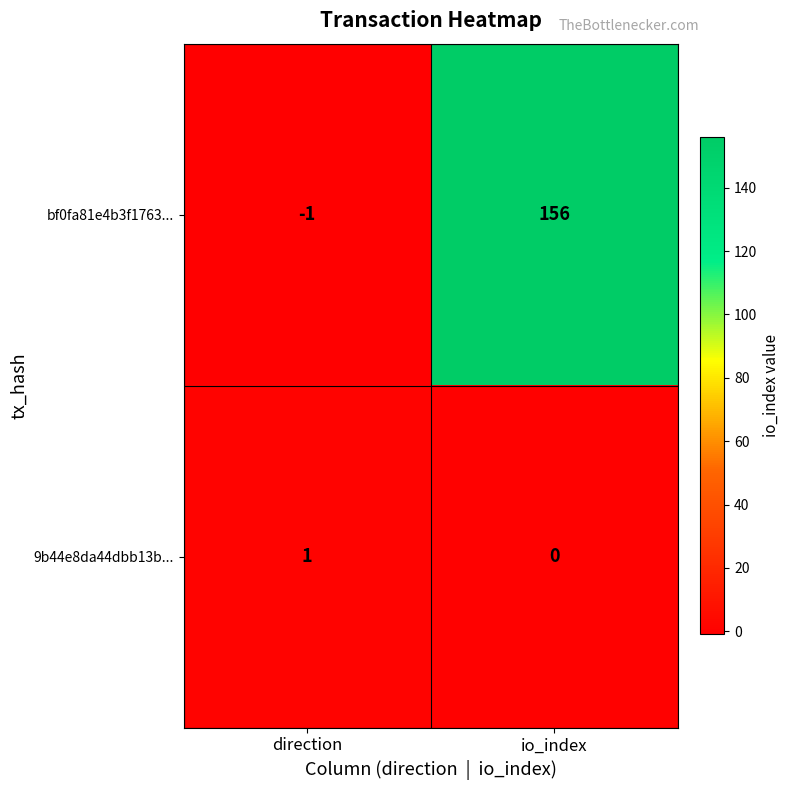

Reading left to right, what are all the values shown in this chart?

bf0fa81e4b3f1763...: -1	156
9b44e8da44dbb13b...: 1	0